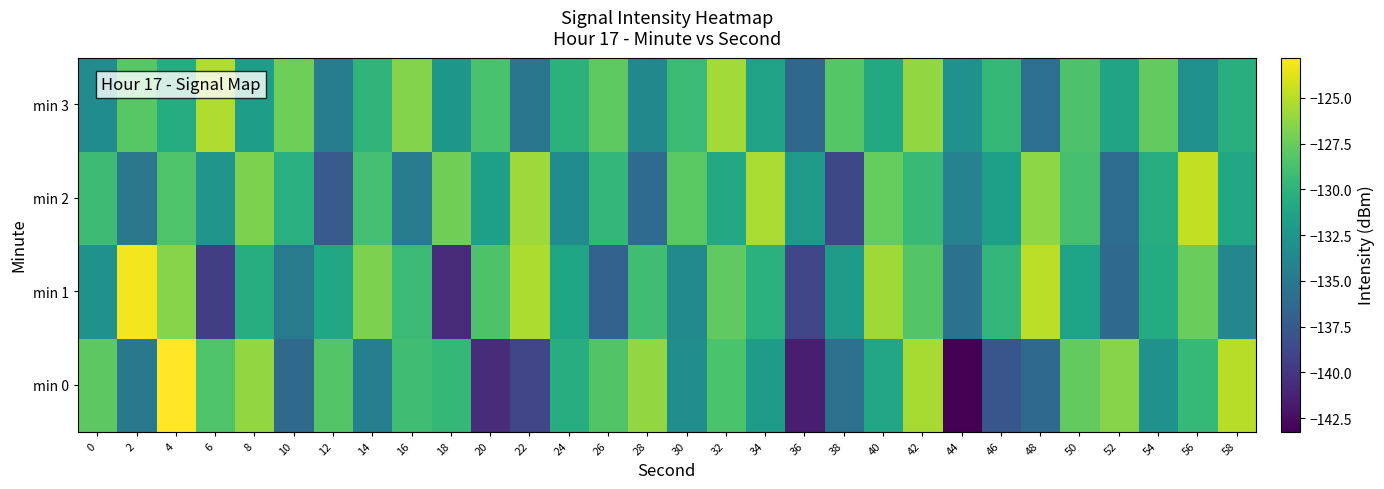

Which has a higher value, 24 or 2?

24